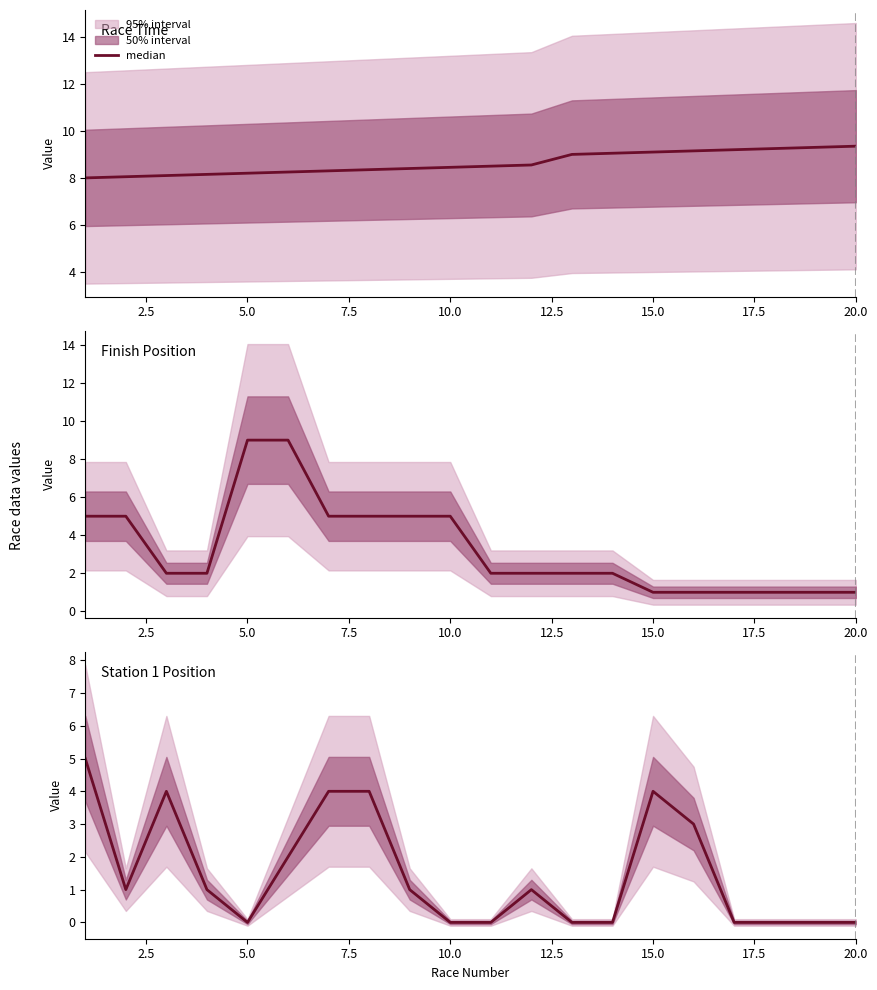

Count the values in the range 0 to 4.

19